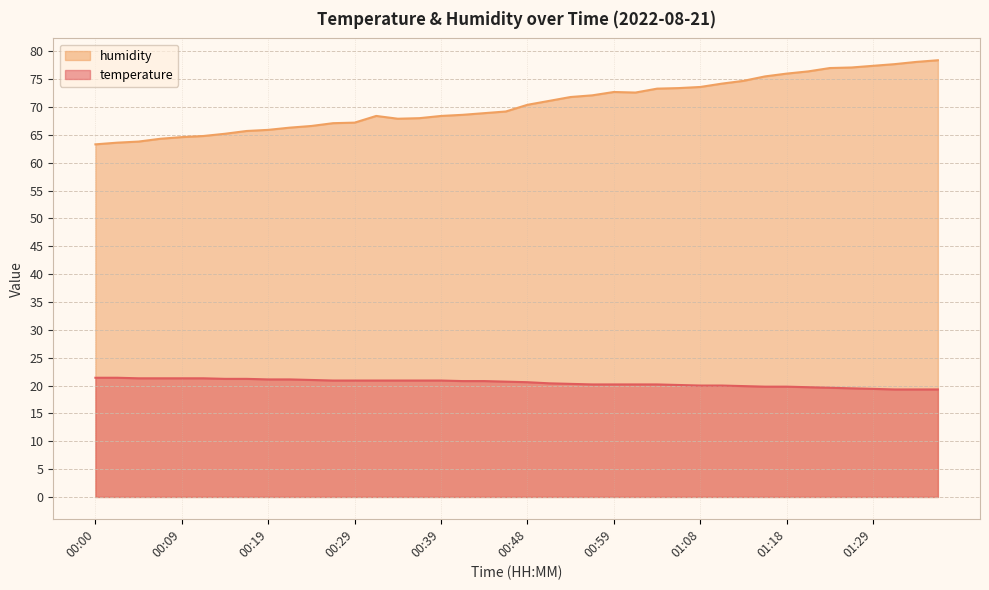

Reading left to right, transcribe all the data shown in this chart.

temperature: 00:00=21.4	00:02=21.4	00:04=21.3	00:07=21.3	00:09=21.3	00:12=21.3	00:14=21.2	00:17=21.2	00:19=21.1	00:21=21.1	00:24=21.0	00:26=20.9	00:29=20.9	00:31=20.9	00:34=20.9	00:36=20.9	00:39=20.9	00:41=20.8	00:44=20.8	00:46=20.7	00:48=20.6	00:51=20.4	00:54=20.3	00:56=20.2	00:59=20.2	01:01=20.2	01:03=20.2	01:06=20.1	01:08=20.0	01:11=20.0	01:13=19.9	01:16=19.8	01:18=19.8	01:21=19.7	01:23=19.6	01:26=19.5	01:29=19.4	01:31=19.3	01:34=19.3	01:36=19.3
humidity: 00:00=63.3	00:02=63.6	00:04=63.8	00:07=64.3	00:09=64.6	00:12=64.8	00:14=65.2	00:17=65.7	00:19=65.9	00:21=66.3	00:24=66.6	00:26=67.1	00:29=67.2	00:31=68.4	00:34=67.9	00:36=68.0	00:39=68.4	00:41=68.6	00:44=68.9	00:46=69.2	00:48=70.4	00:51=71.1	00:54=71.8	00:56=72.1	00:59=72.7	01:01=72.6	01:03=73.3	01:06=73.4	01:08=73.6	01:11=74.2	01:13=74.7	01:16=75.5	01:18=76.0	01:21=76.4	01:23=77.0	01:26=77.1	01:29=77.4	01:31=77.7	01:34=78.1	01:36=78.4